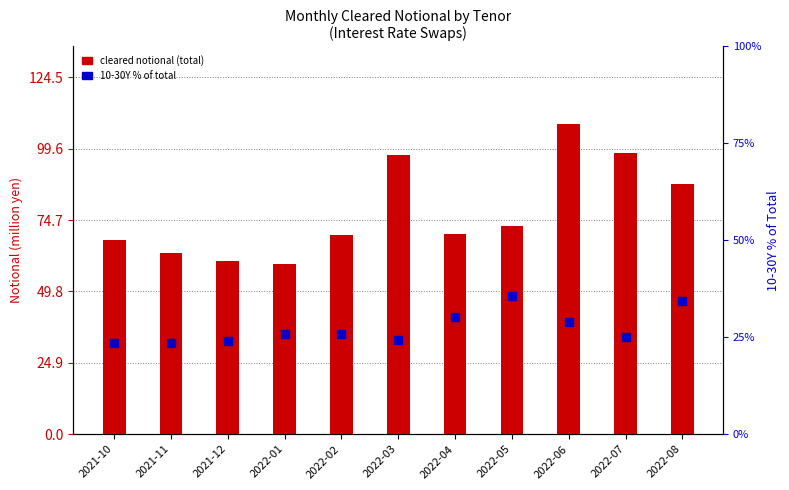

At how many categories does at least one series exceed 105?

1